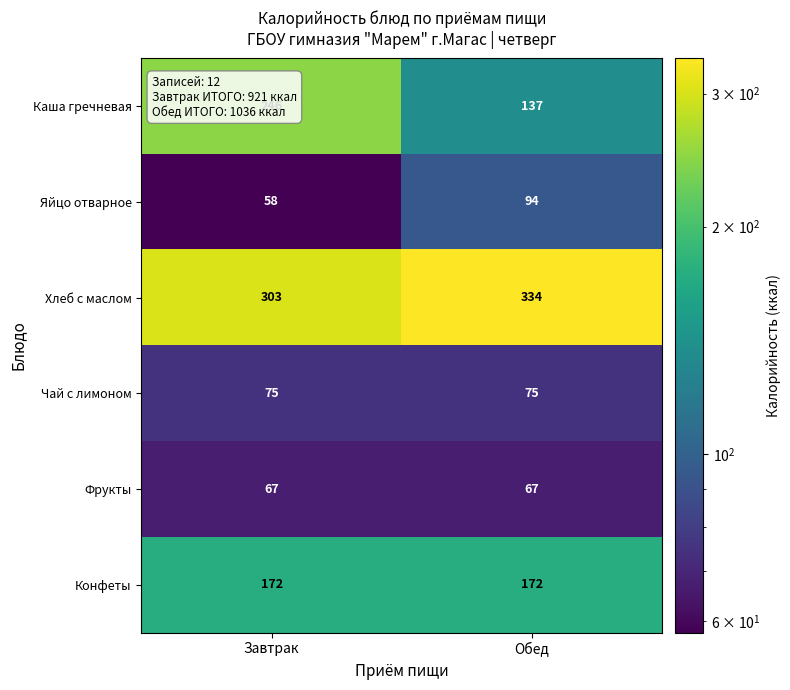

What is the total value across all series at Обед?

879